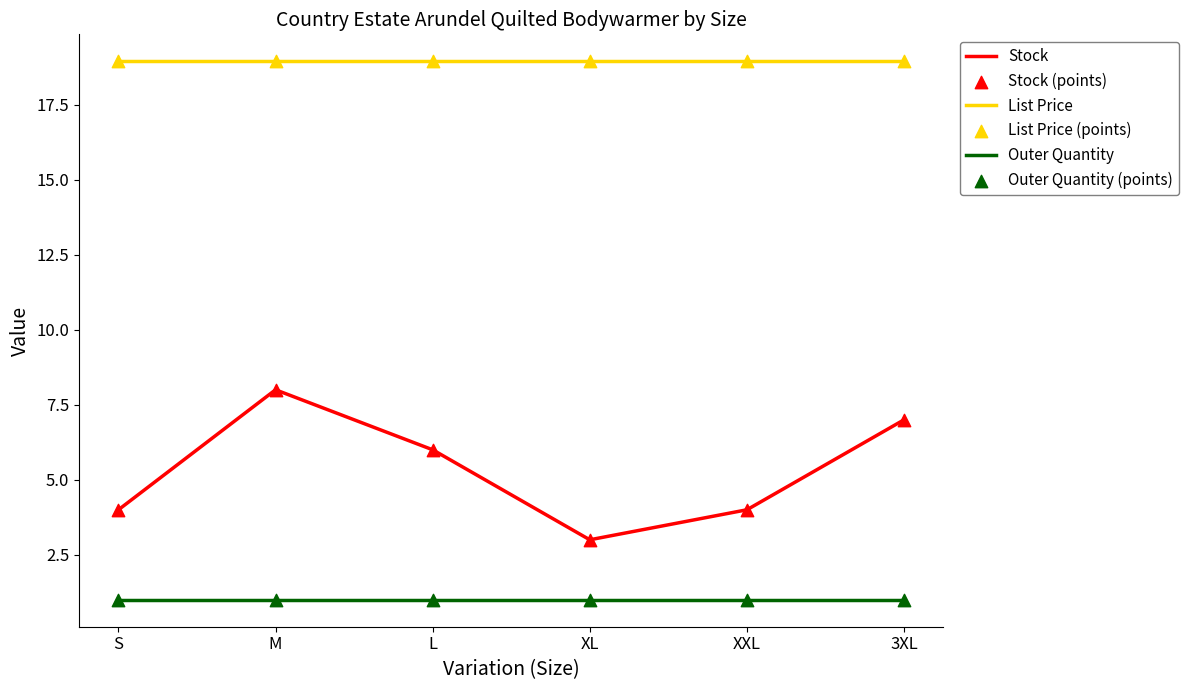

At which category is the sum across all series the highest?

M